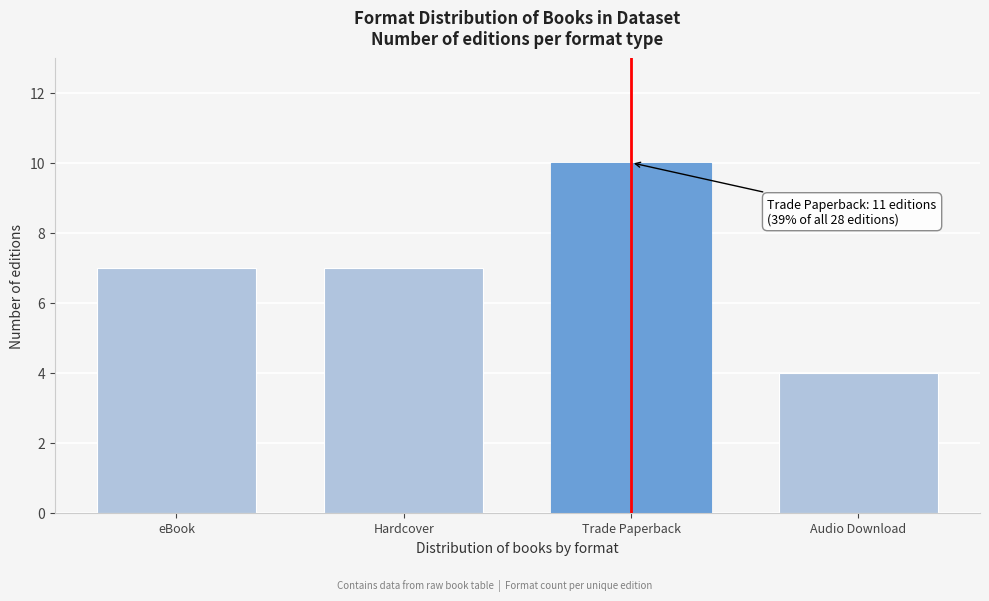

Reading left to right, transcribe all the data shown in this chart.

eBook=7	Hardcover=7	Trade Paperback=10	Audio Download=4